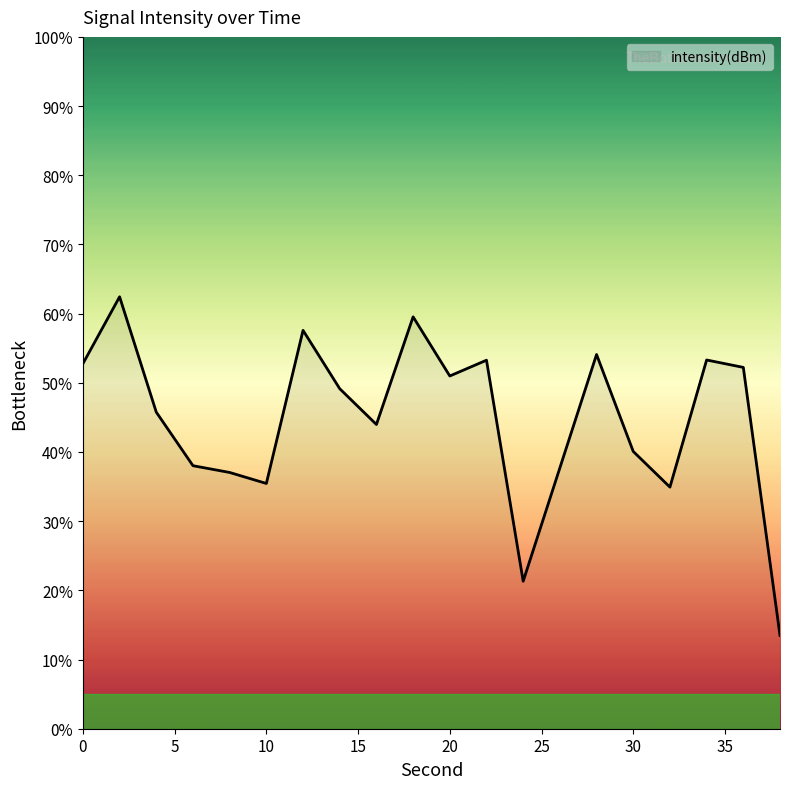

What is the smallest value displayed?

13.5